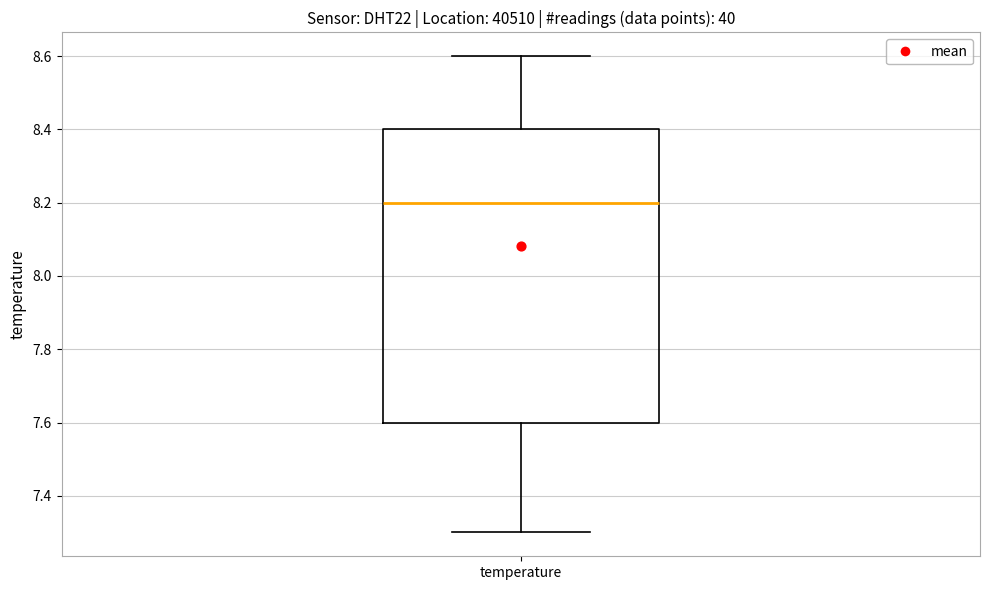

Read this box plot against the y-axis: the position of the median line, the range covered by the box, and the ends of both whiskers. The values are not printed on the chart, so give them approximately, as read against the axis.

median 8.2, box 7.6 to 8.4, whiskers 7.3 to 8.6